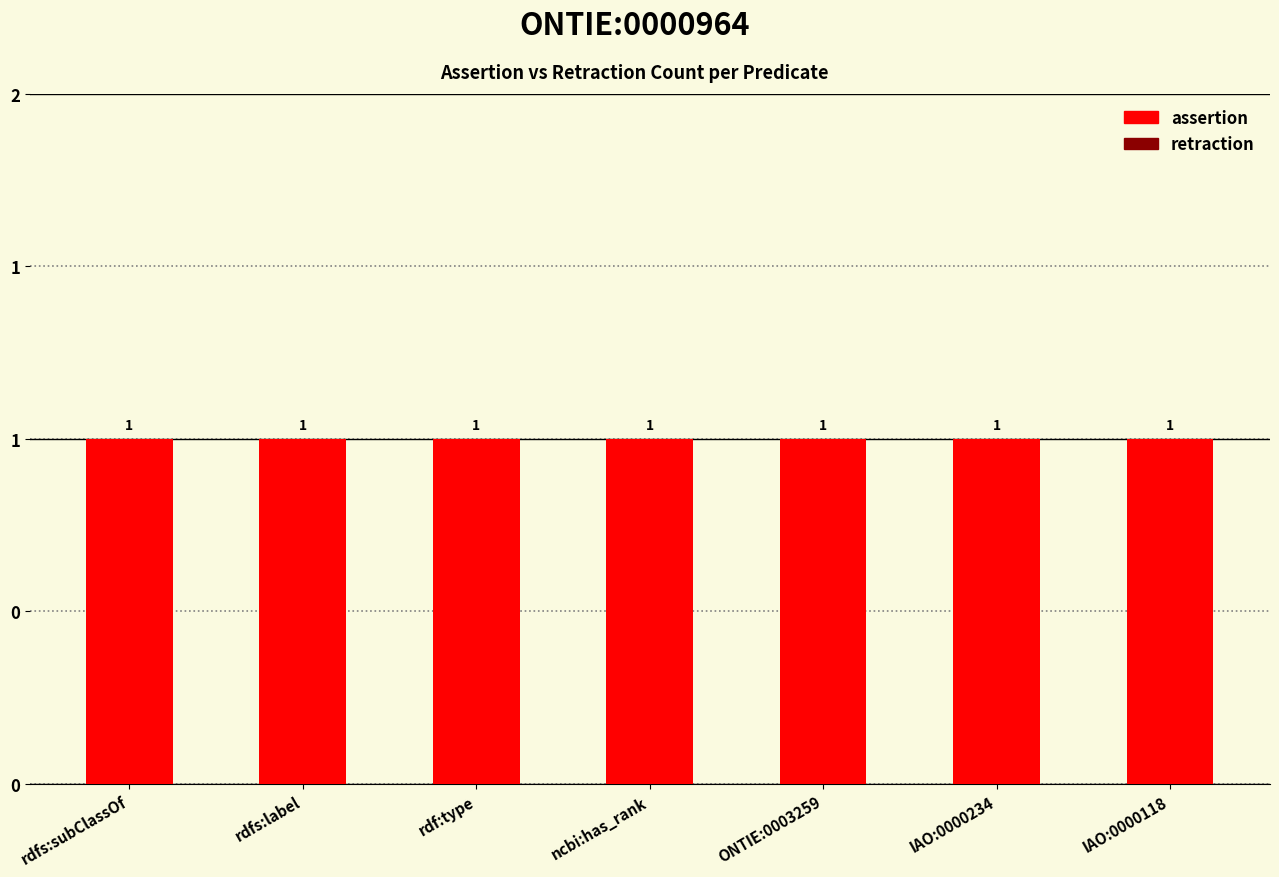

Which series changed the most between ONTIE:0003259 and IAO:0000234?

assertion